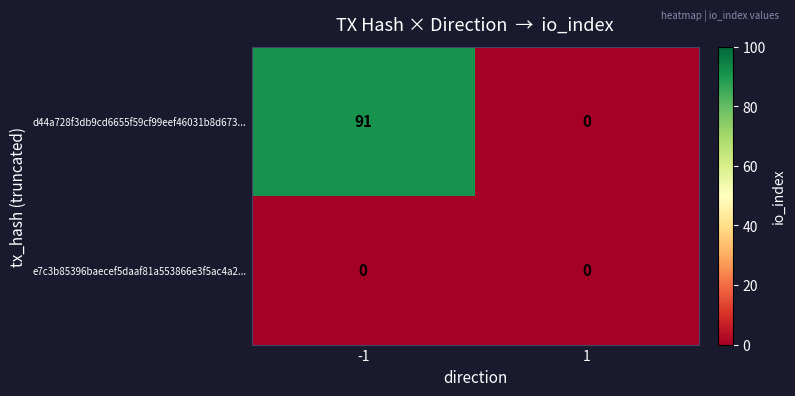

At -1, list the series in order from largest to smallest.

d44a728f3db9cd6655f59cf99eef46031b8d673..., e7c3b85396baecef5daaf81a553866e3f5ac4a2...